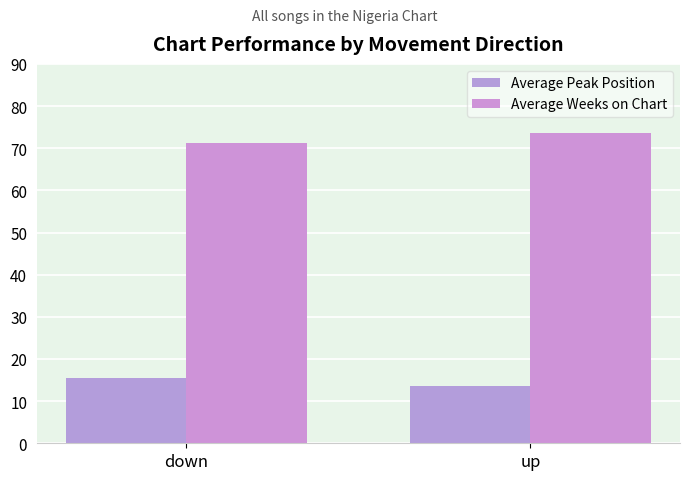

The value of Average Peak Position at down is 25.9. True or false?

False